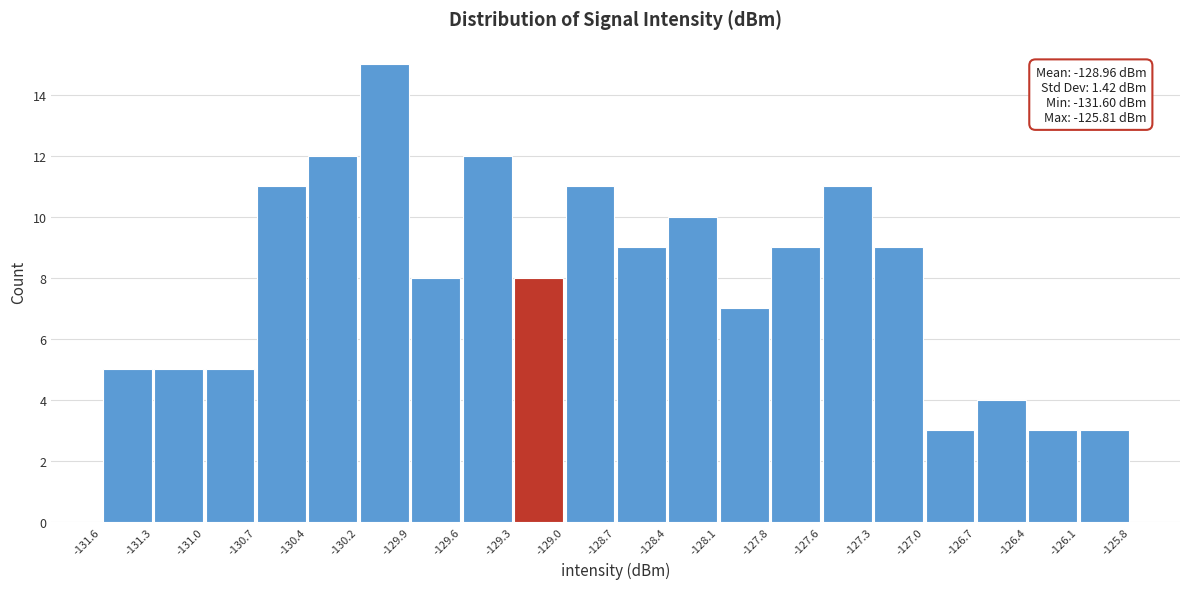

Over which range of the x-axis is the bar tallest?

-130.2 to -129.9